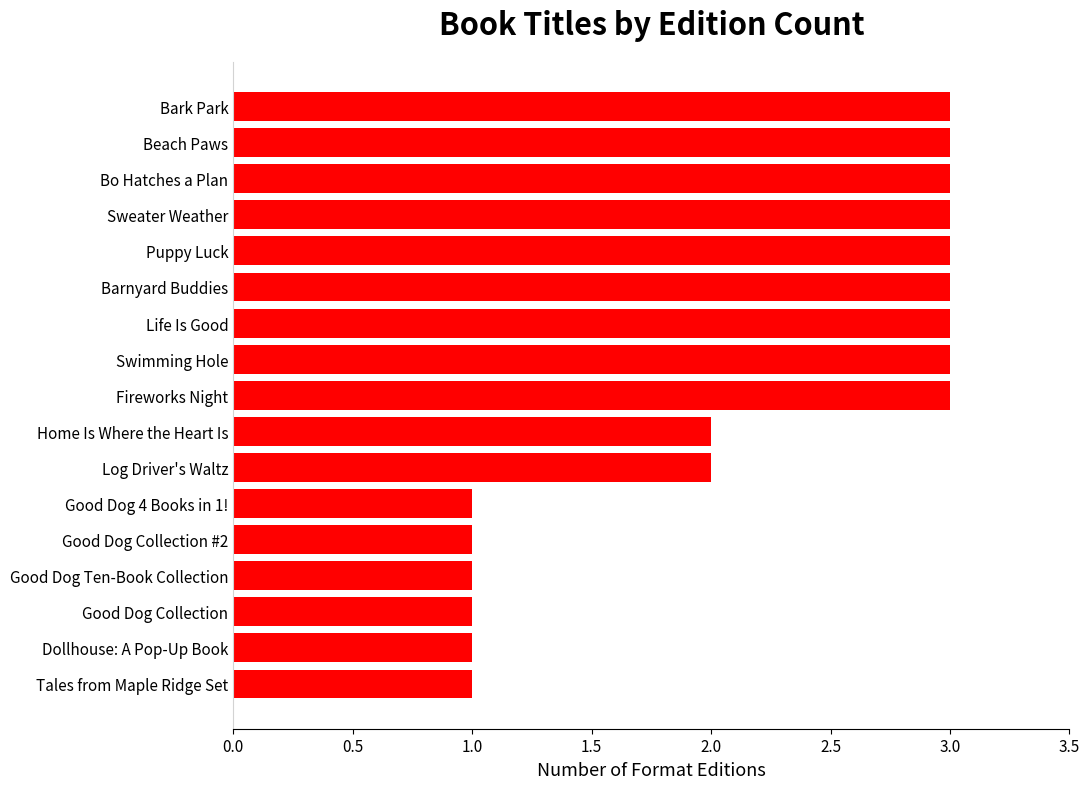

The value at Bo Hatches a Plan is 1. True or false?

False